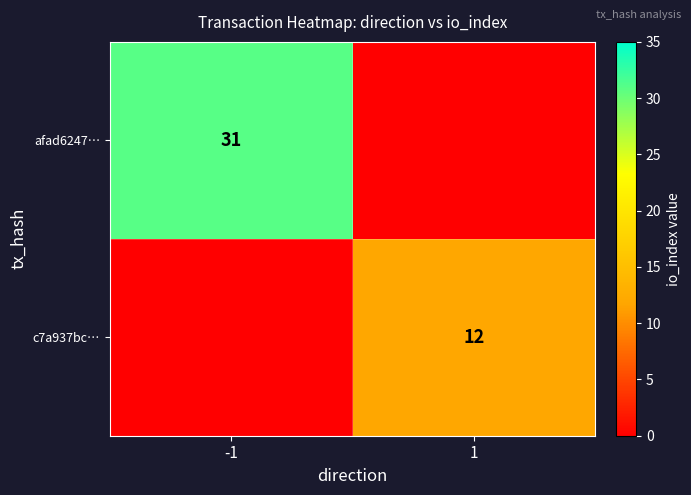

True or false: c7a937bc… has a value of 12 at 1.

True